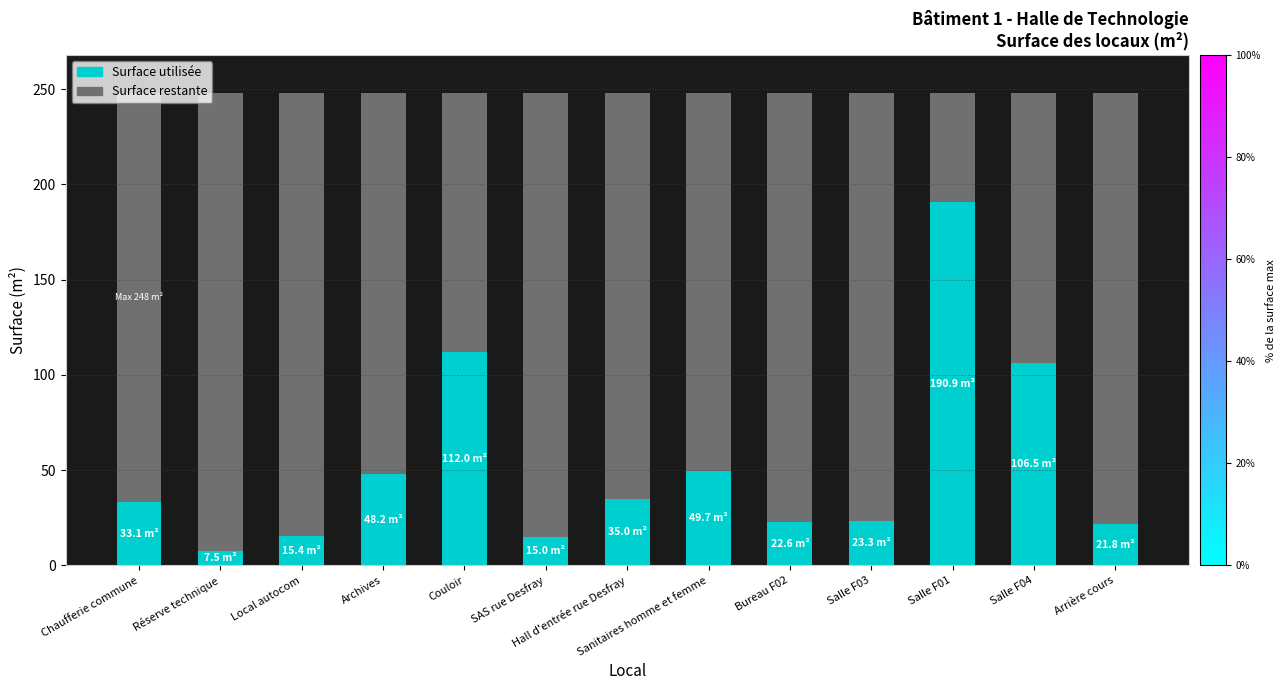

What is the total value across all series at Bureau F02?

248.2